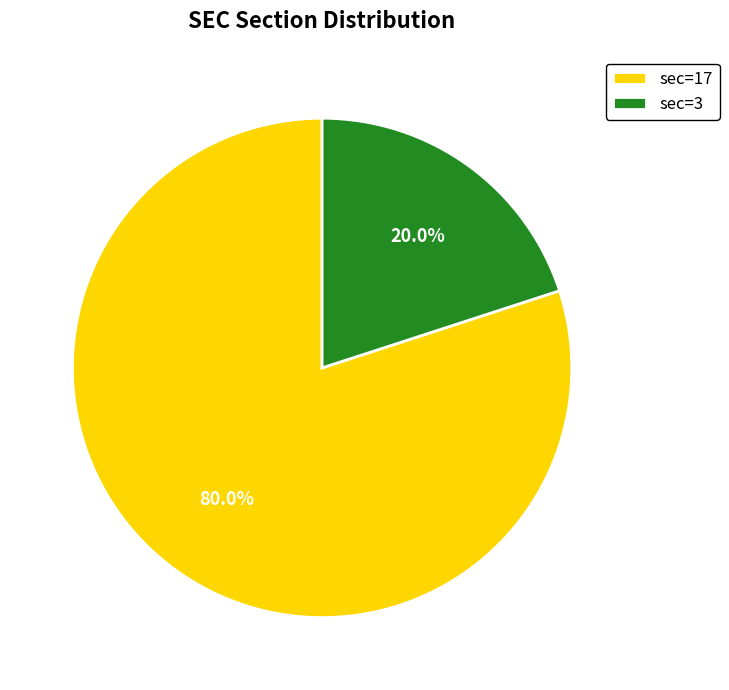

Approximately how many times larger is the value at sec=17 compared to sec=3?

4.0